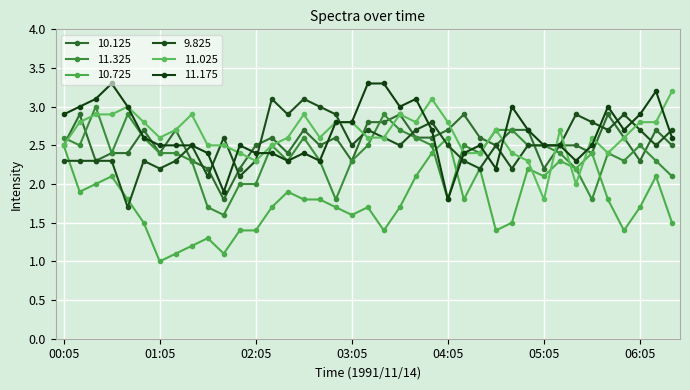

Which series ends up on top after the final intersection of 9.825 and 10.725?

9.825